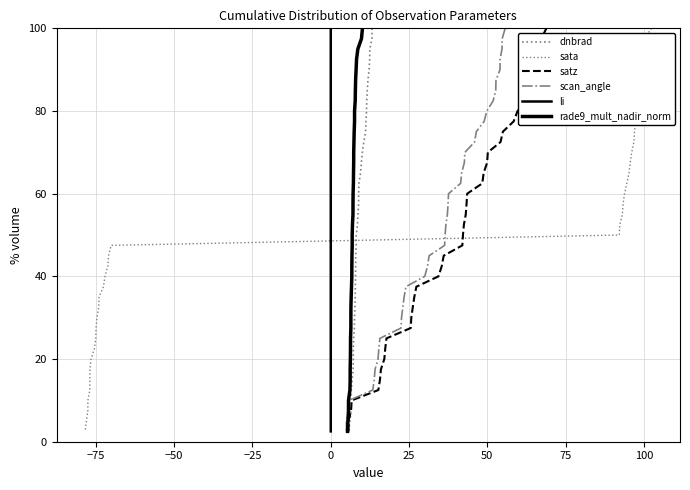

Is the value of satz at 28 greater than the value of rade9_mult_nadir_norm at 24?

No